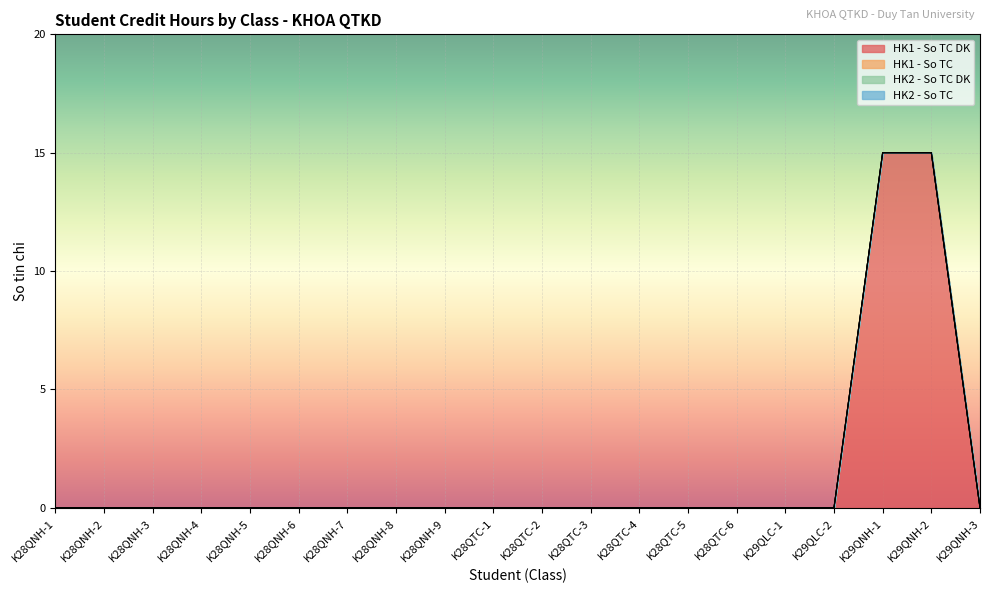

How many lines are shown in the chart?

4